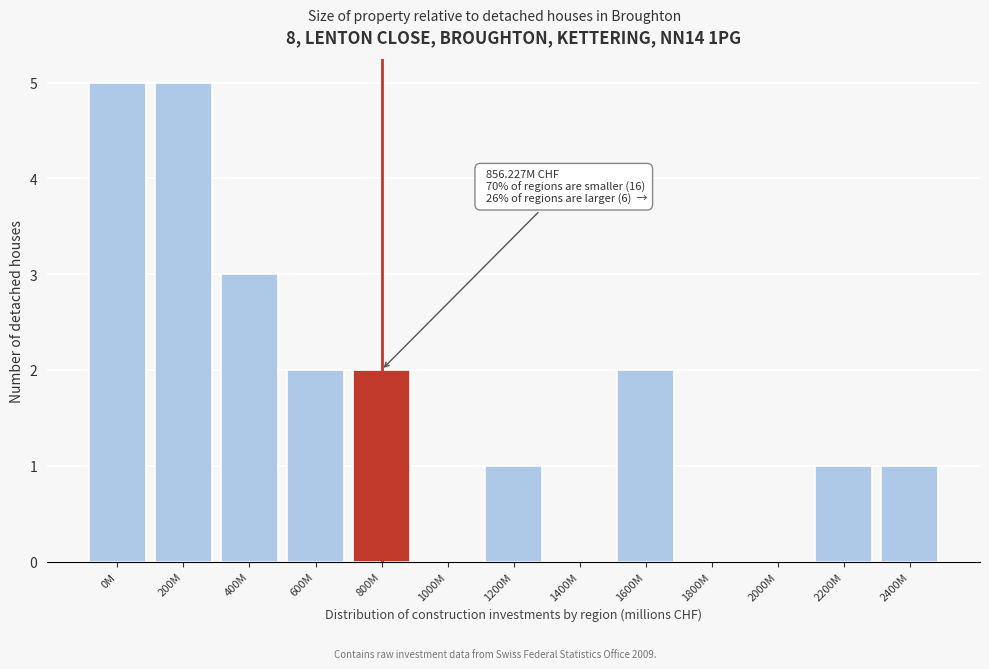

Reading right to left, list all the values displayed in this chart.

2400M=1	2200M=1	2000M=0	1800M=0	1600M=2	1400M=0	1200M=1	1000M=0	800M=2	600M=2	400M=3	200M=5	0M=5